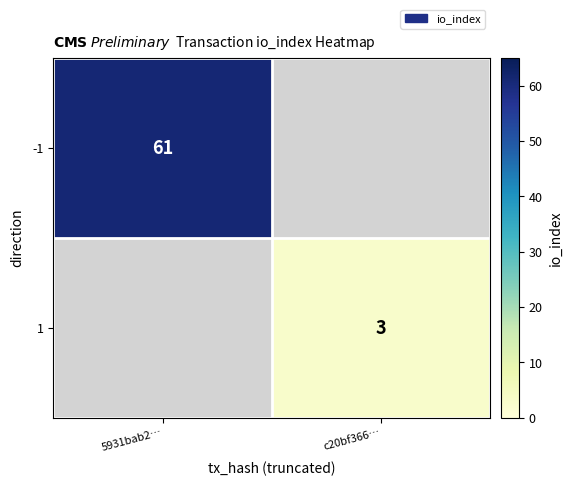

Is the value of 1 at c20bf366… greater than the value of -1 at 5931bab2…?

No